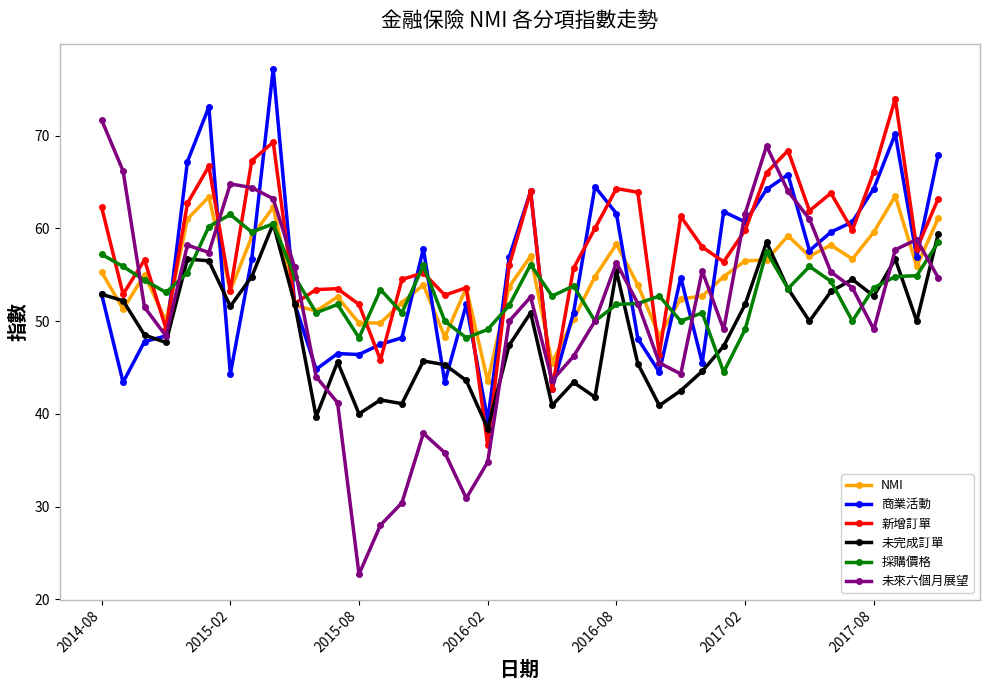

How many lines are shown in the chart?

6